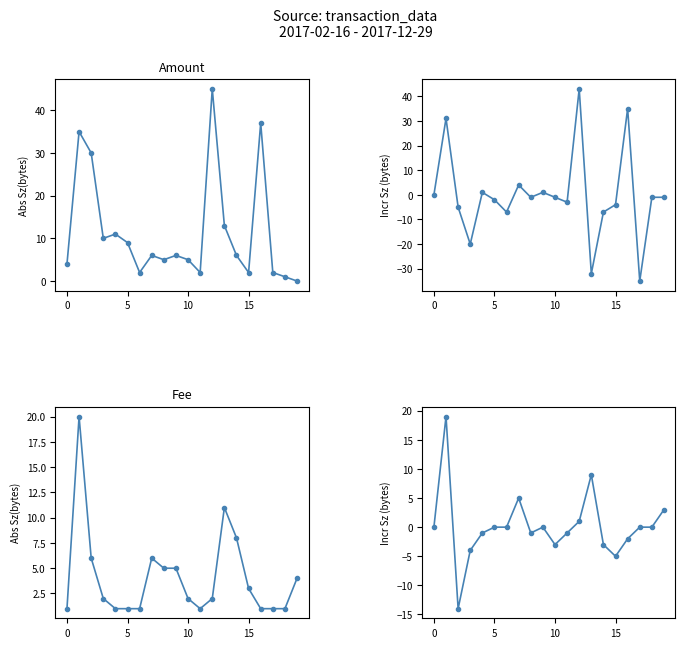

Which series has the largest range (max minus min)?

Amount (incr)